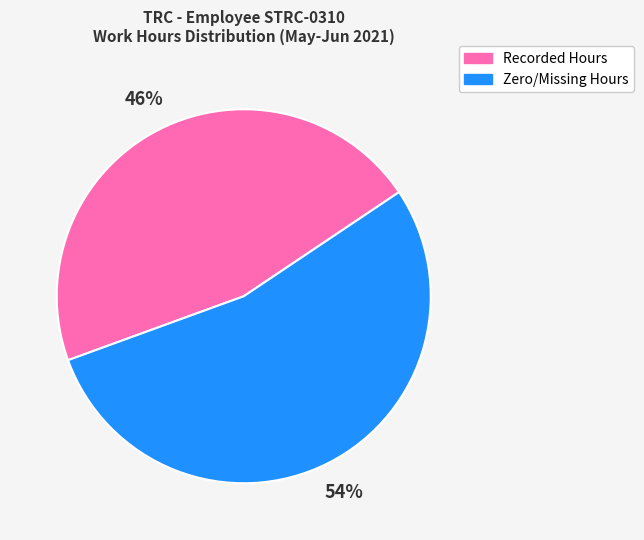

To the nearest percent, what is the difference between the largest and smallest slice percentages?

8%